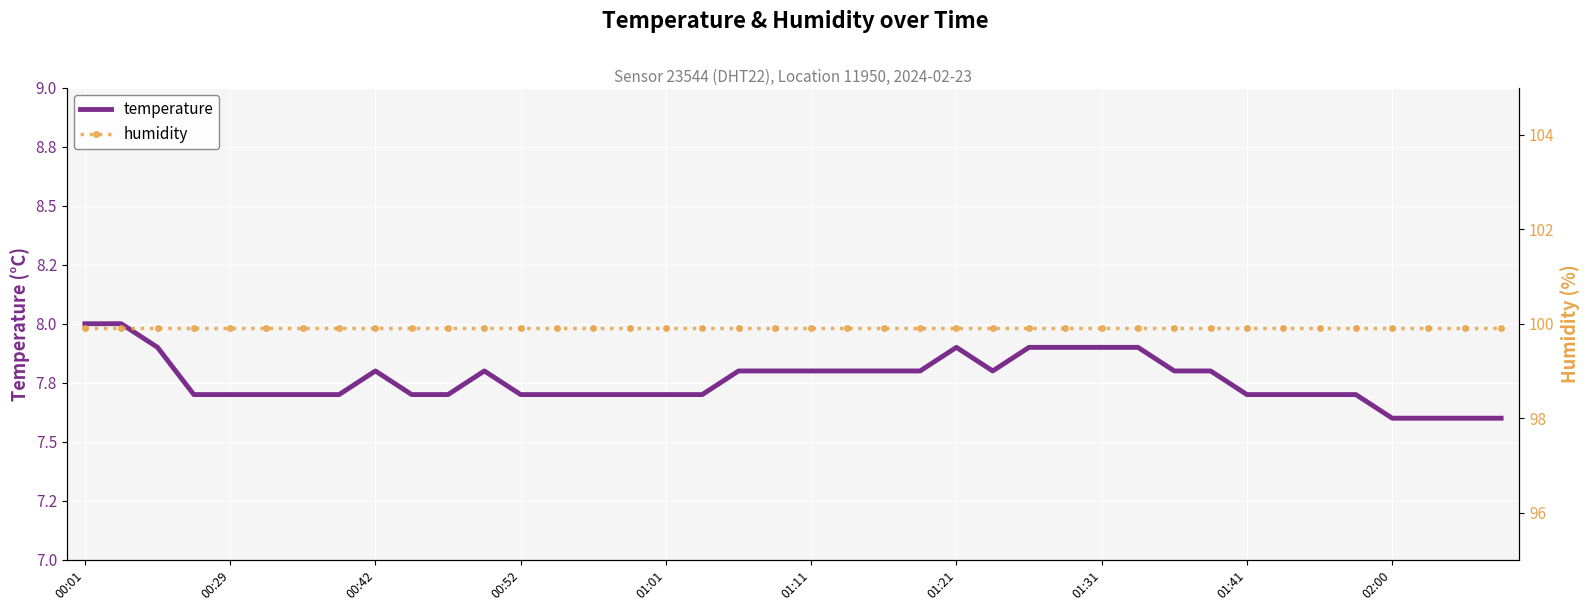

Does the chart display data point markers on the line(s)?

No